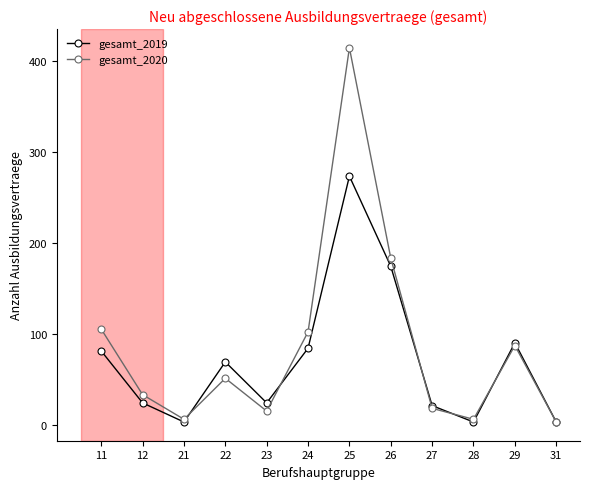

The gesamt_2019 series shows 101 at 26. True or false?

False